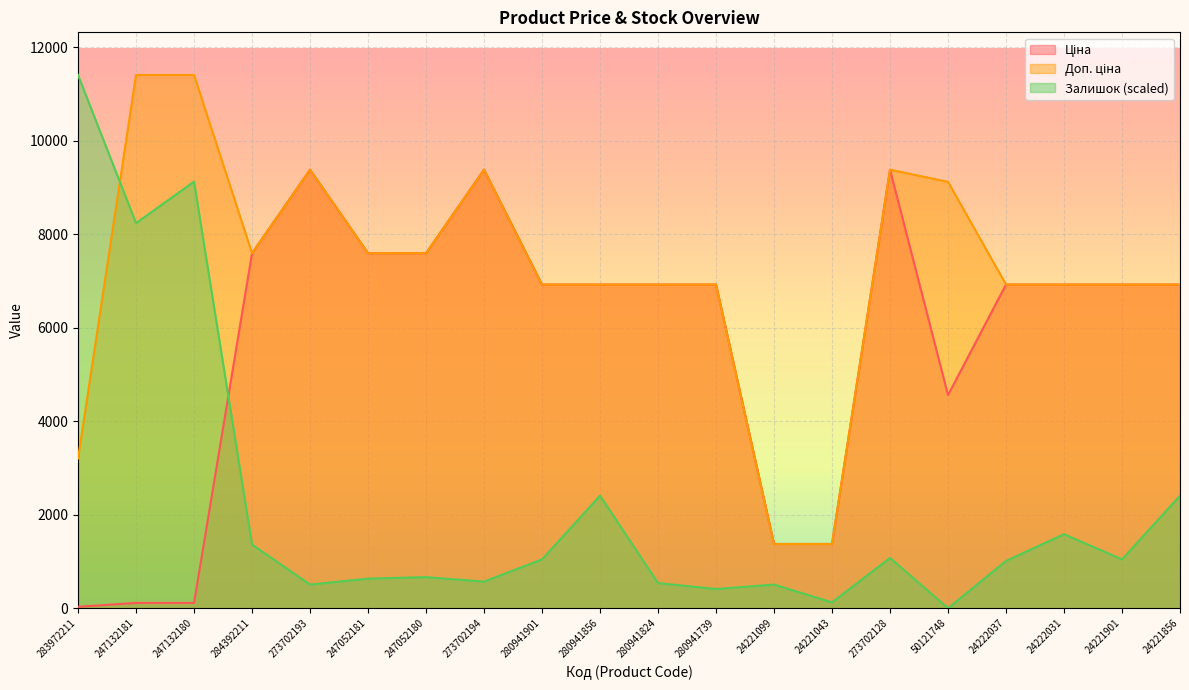

Read the Ціна value at 24221901.

6925.7